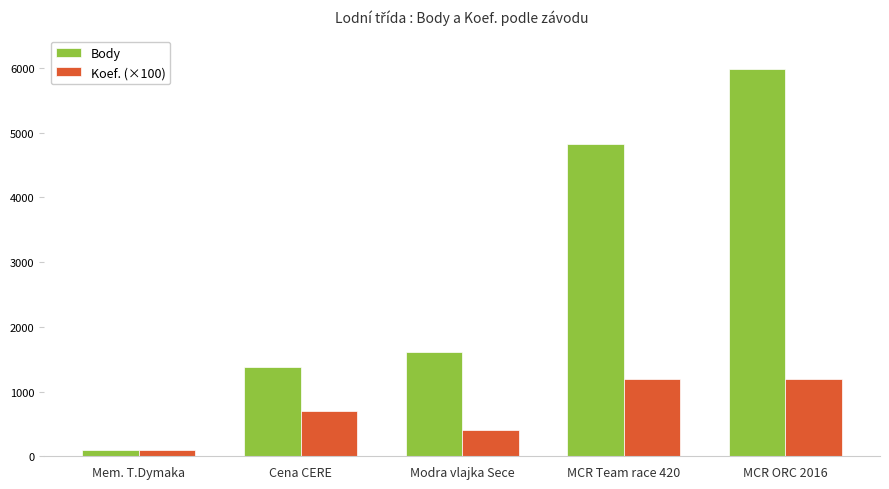

What is the label of the 4th bar from the left?

MCR Team race 420